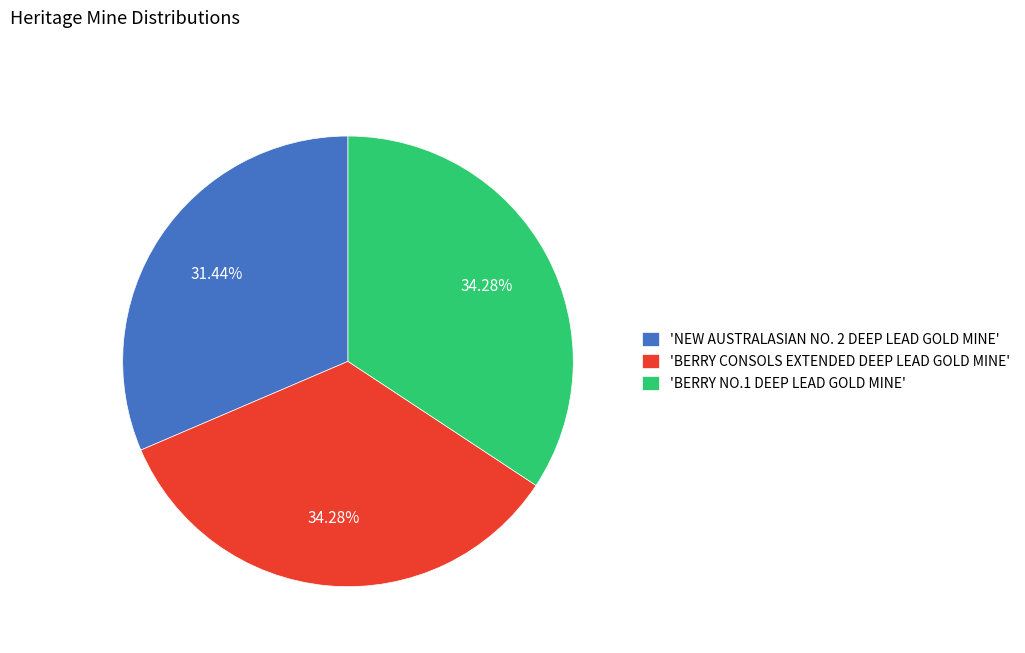

What is the ratio of the value at 'BERRY CONSOLS EXTENDED DEEP LEAD GOLD MINE' to the value at 'BERRY NO.1 DEEP LEAD GOLD MINE'?

1.0